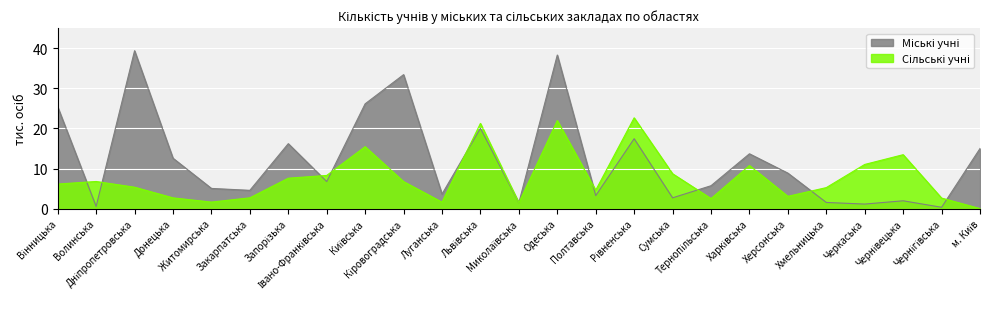

At which category is the sum across all series the highest?

Одеська